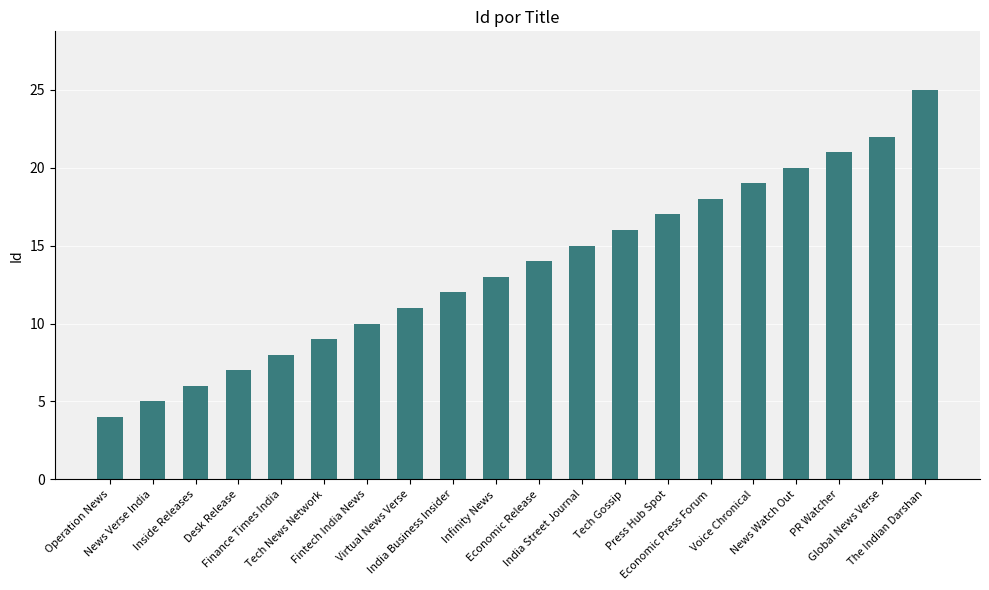

What is the minimum value shown in the chart?

4